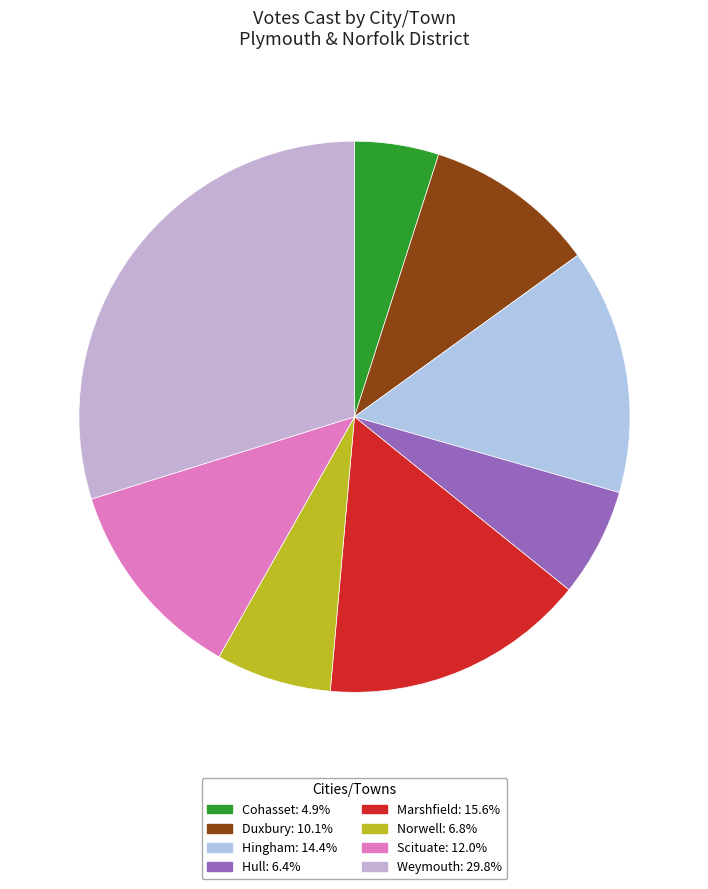

Count the number of slices in the pie.

8